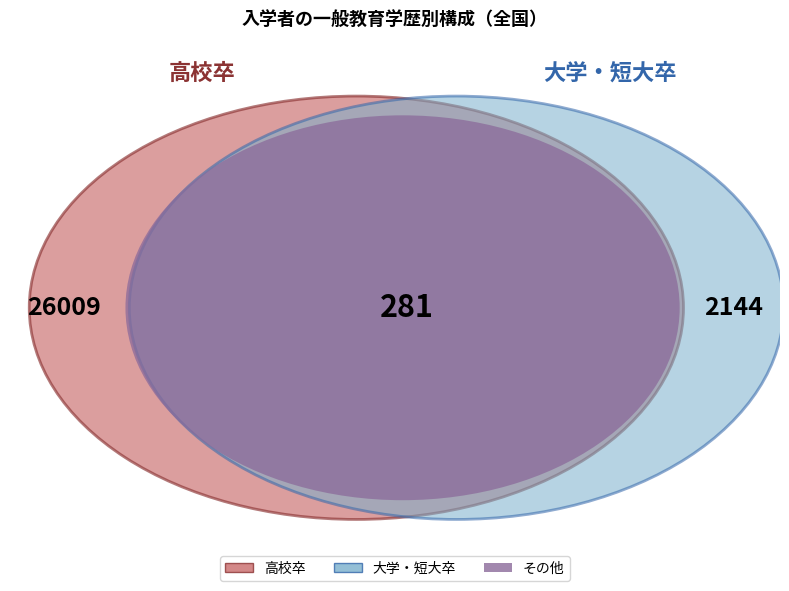

Which has a higher value, 大学卒 or その他?

大学卒